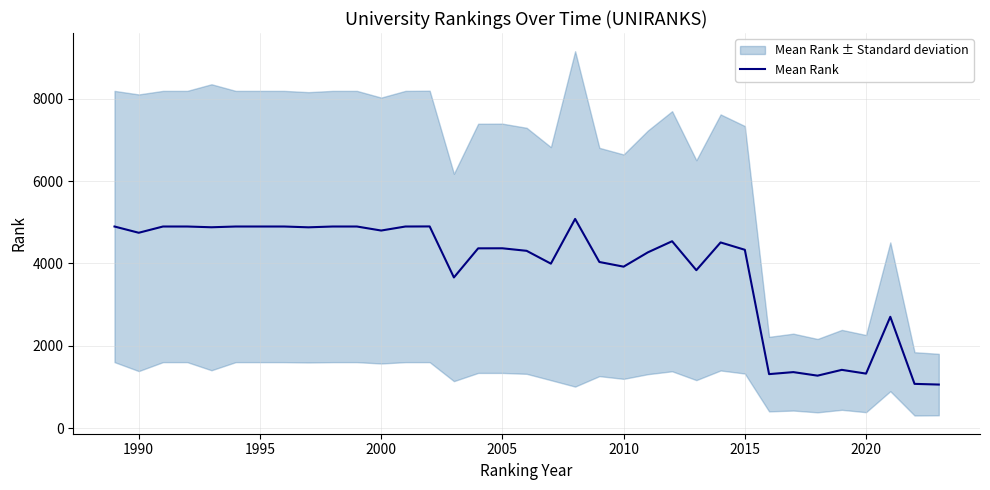

The Mean Rank series shows 4895.5 at 1995. True or false?

True